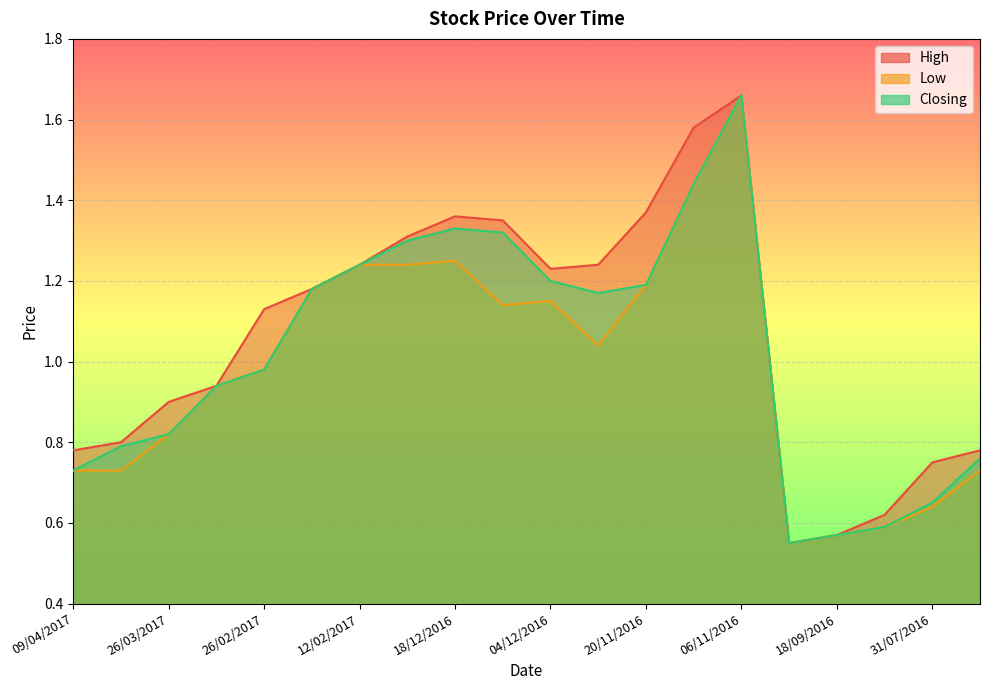

Is it true that High equals 0.6 at 27/11/2016?

False